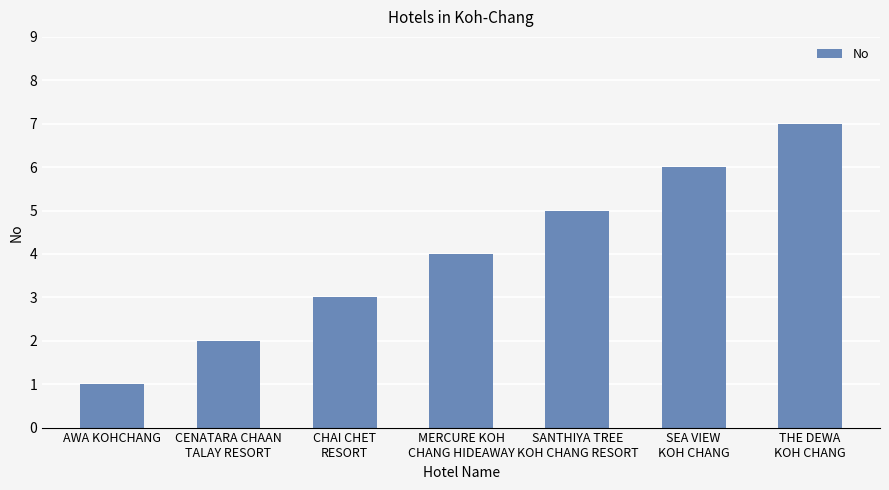

What is the greatest value displayed?

7